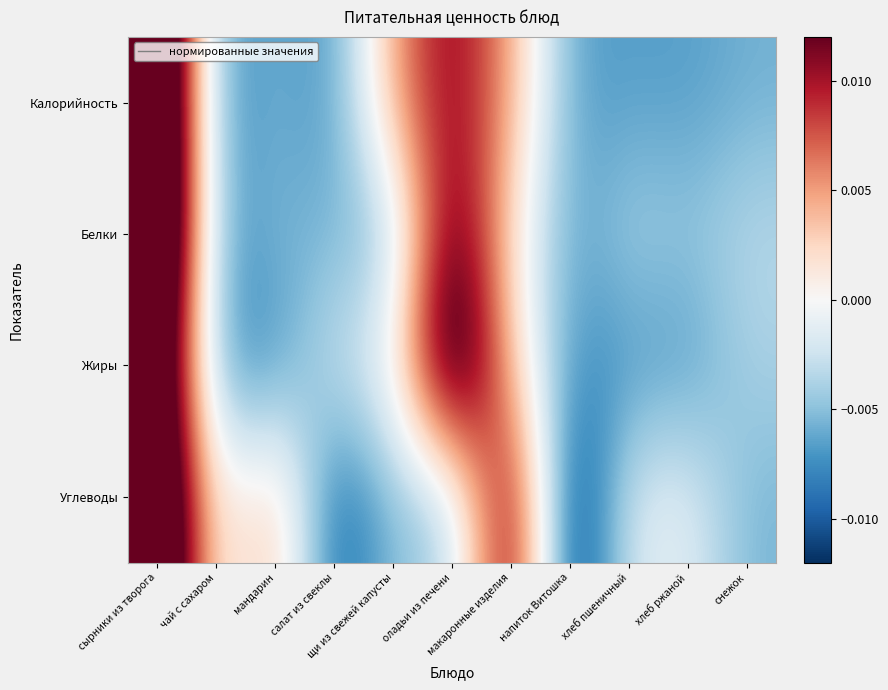

List the series in order of their peak value, lowest first.

Жиры, Углеводы, Калорийность, Белки